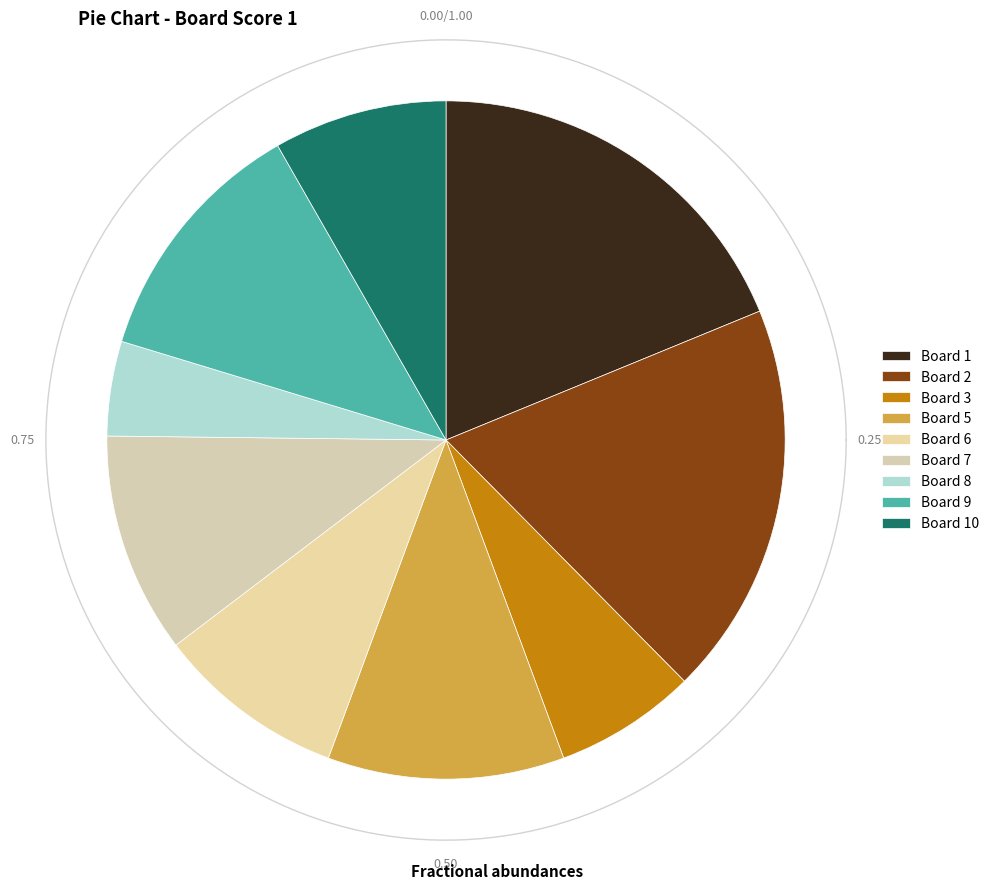

Combined, do 2 and 8 account for over 50%?

No